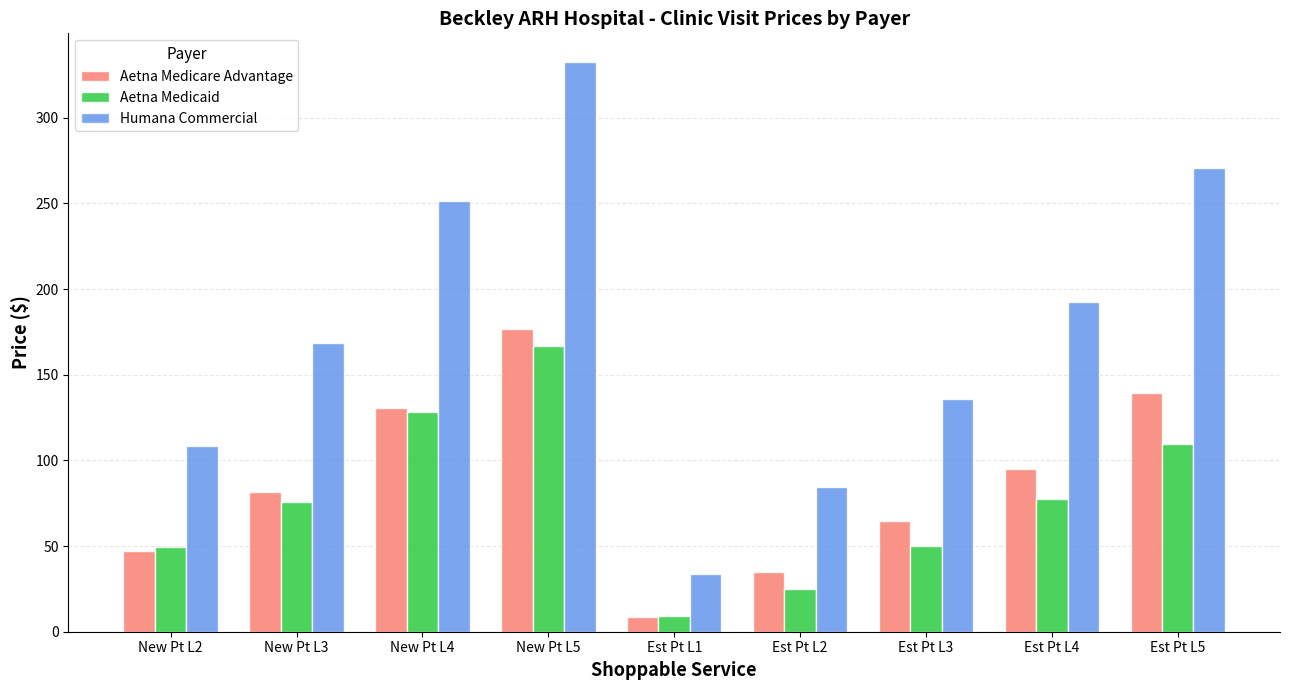

Rank the categories by Humana Commercial value from highest to lowest.

New Pt L5, Est Pt L5, New Pt L4, Est Pt L4, New Pt L3, Est Pt L3, New Pt L2, Est Pt L2, Est Pt L1